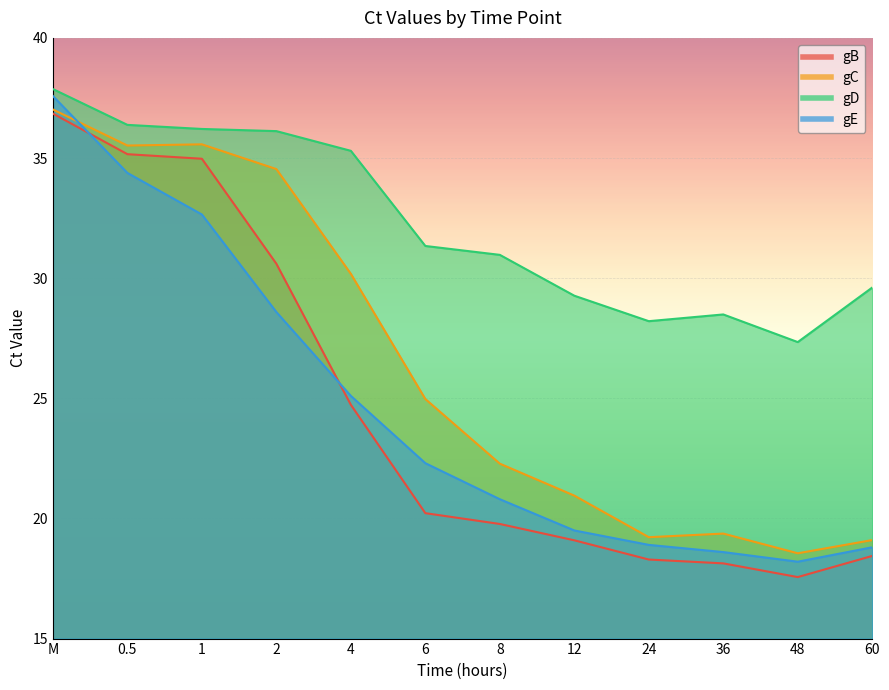

The value of gB at 2 is 30.6. True or false?

True